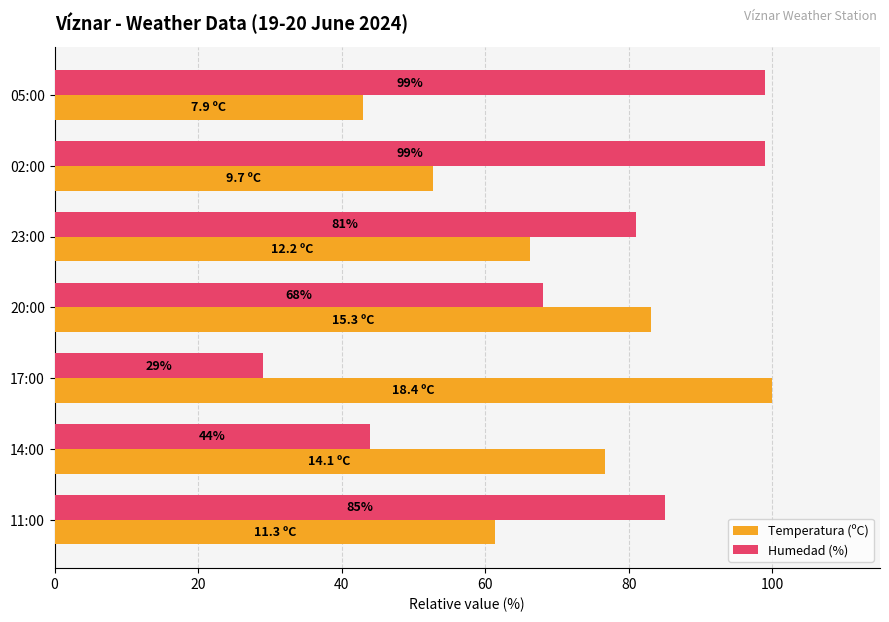

Where is Humedad (%) nearest to the value 64?

20:00